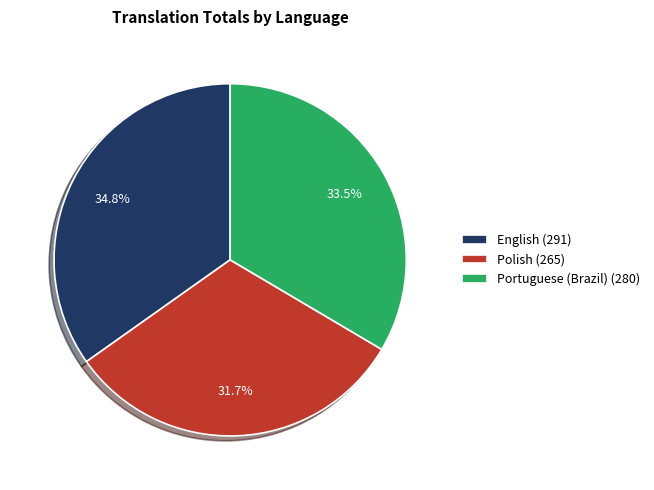

What is the smallest slice in the pie chart?

Polish